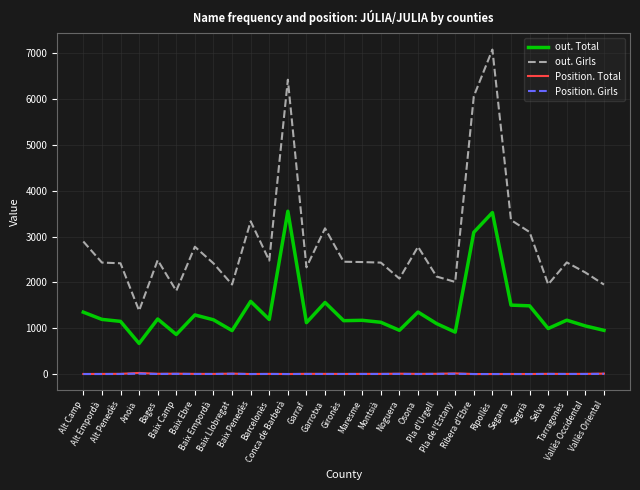

True or false: out. Total and out. Girls cross at least once.

False